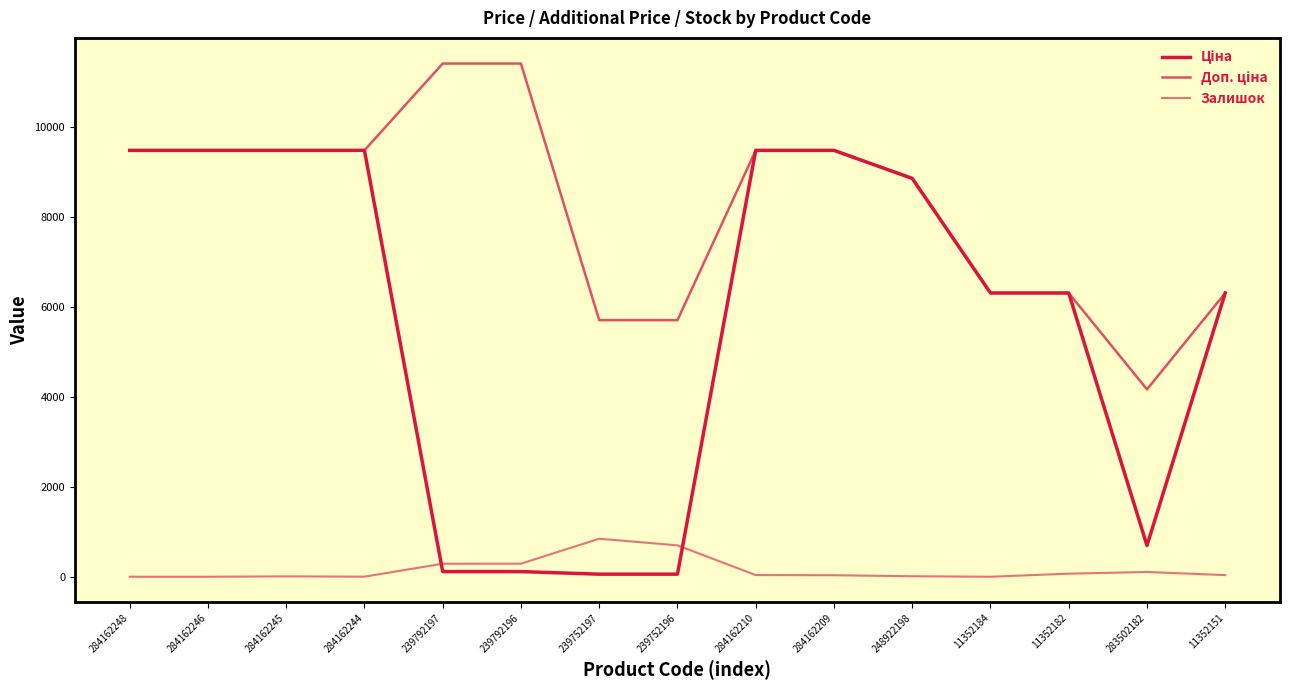

What is the total value across all series at 11352184?

12617.5